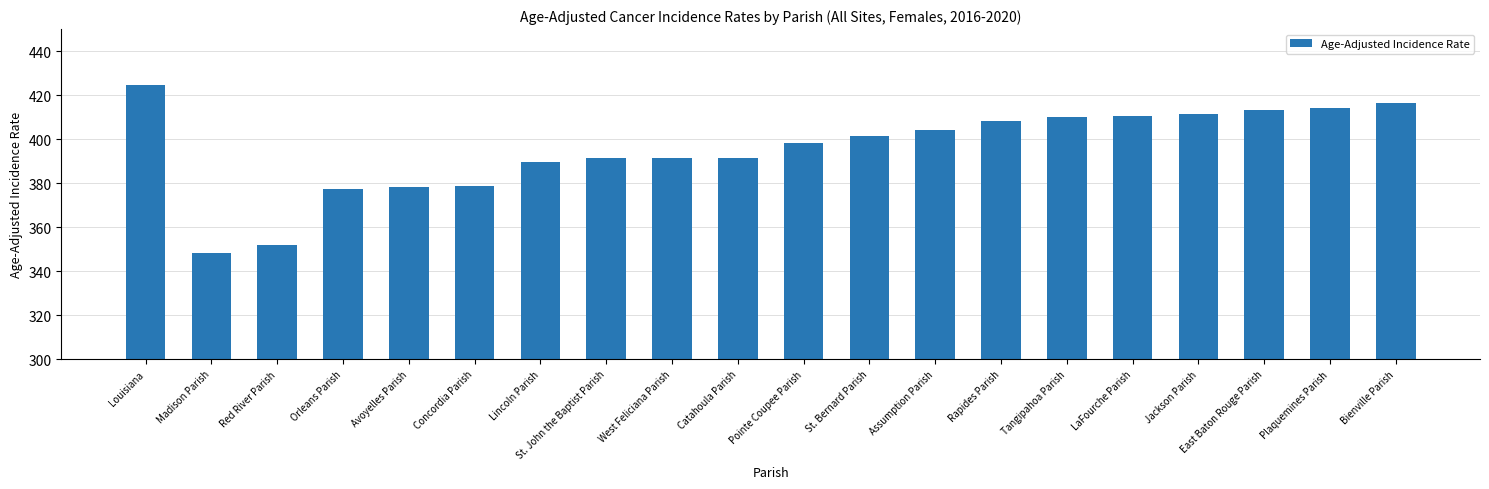

Are the bars horizontal?

No